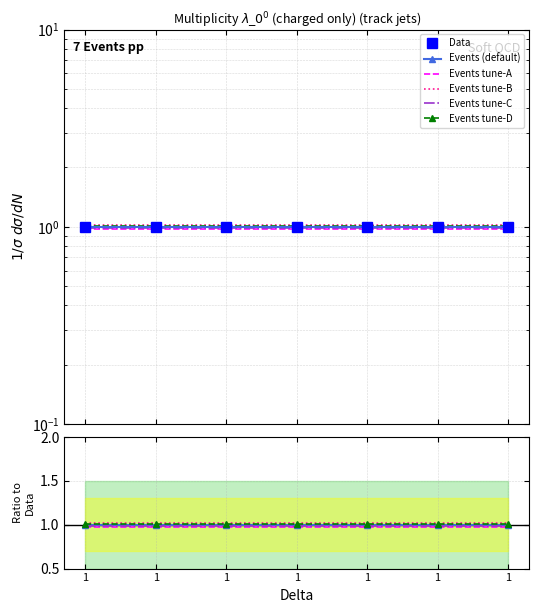

What is the average value of the Events (default) series?

1.0